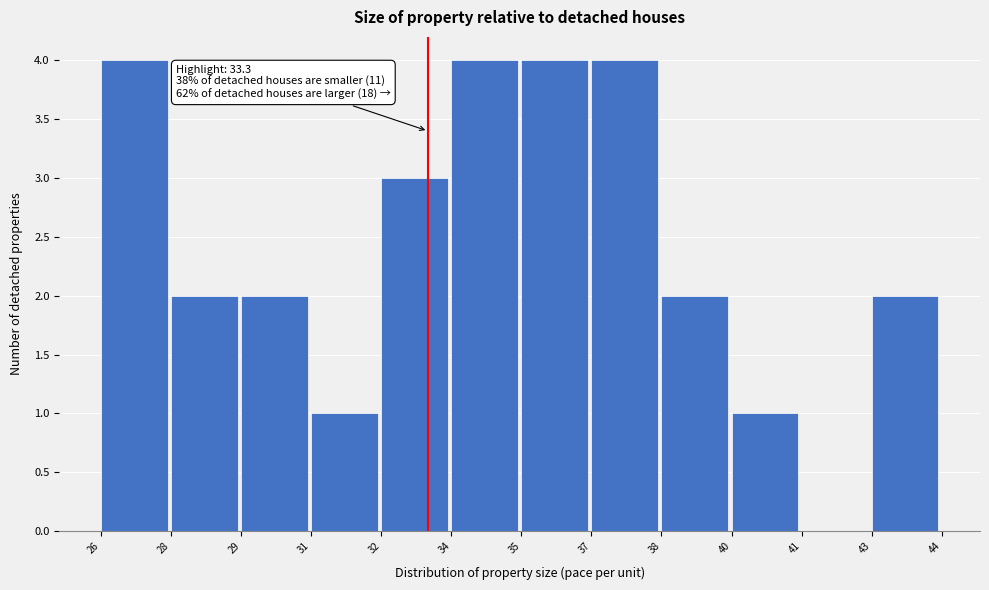

Reading left to right, extract all data points from this chart.

26=4	28=2	29=2	31=1	32=3	34=4	35=4	37=4	38=2	40=1	41=0	43=2